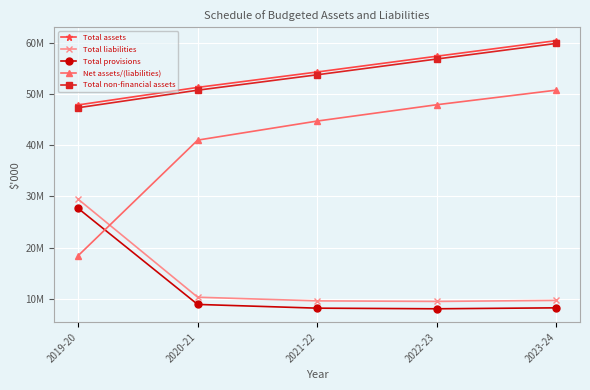

True or false: Total non-financial assets and Total liabilities cross at least once.

False